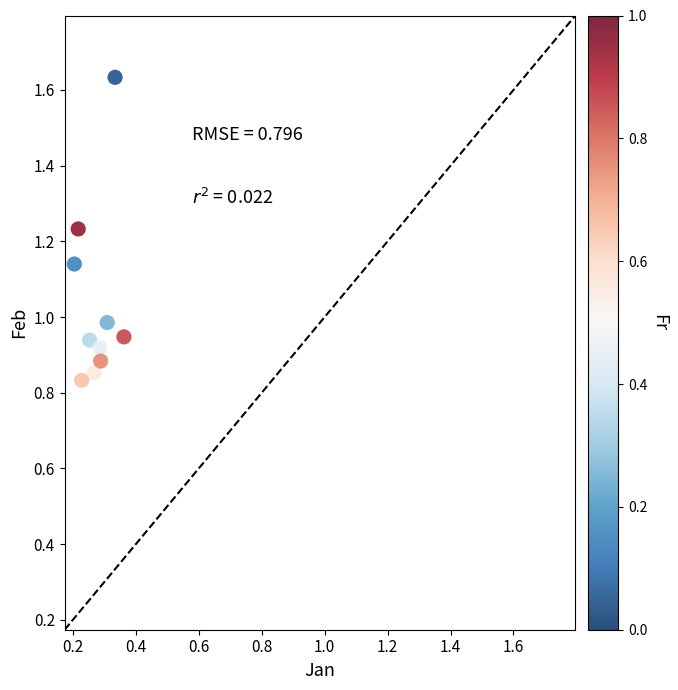

What is the average Y value?

1.0